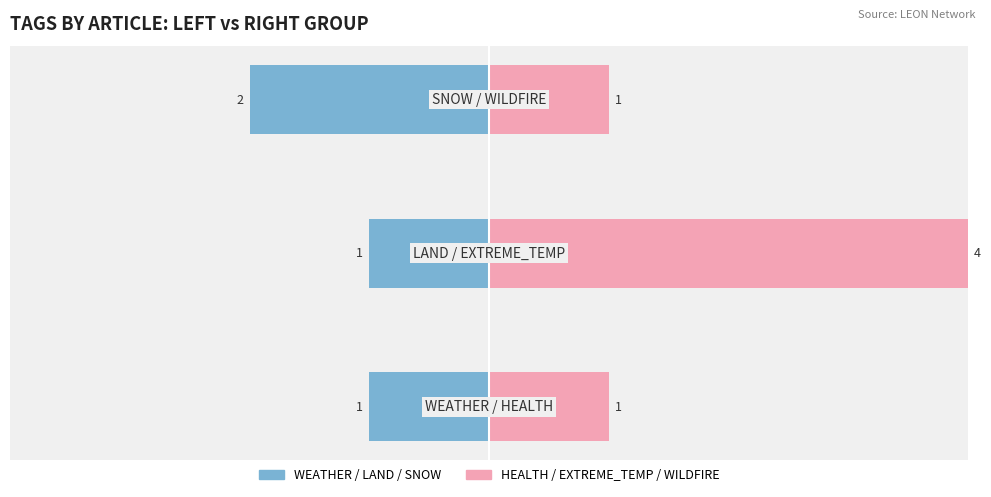

What value does the Left Group (WEATHER/LAND/SNOW) series have at 1?

-1